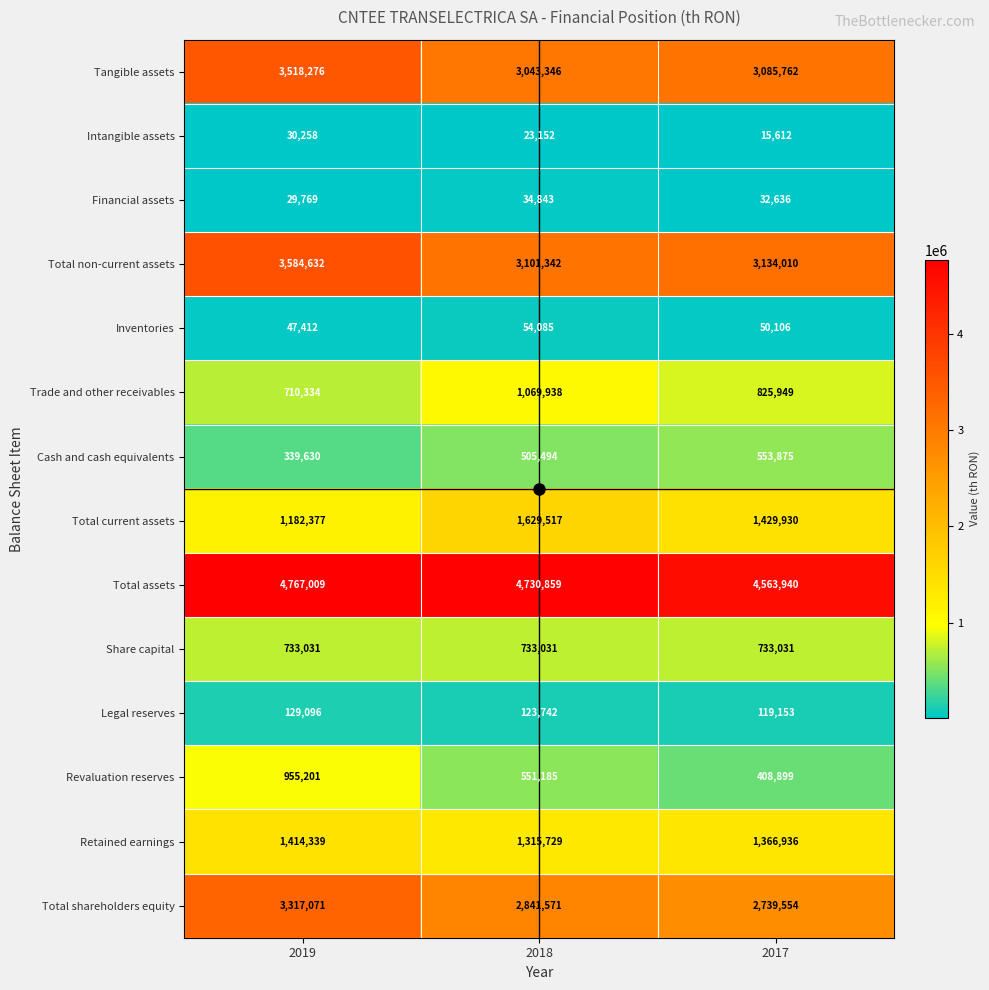

Which series has the widest spread of values?

Total shareholders equity